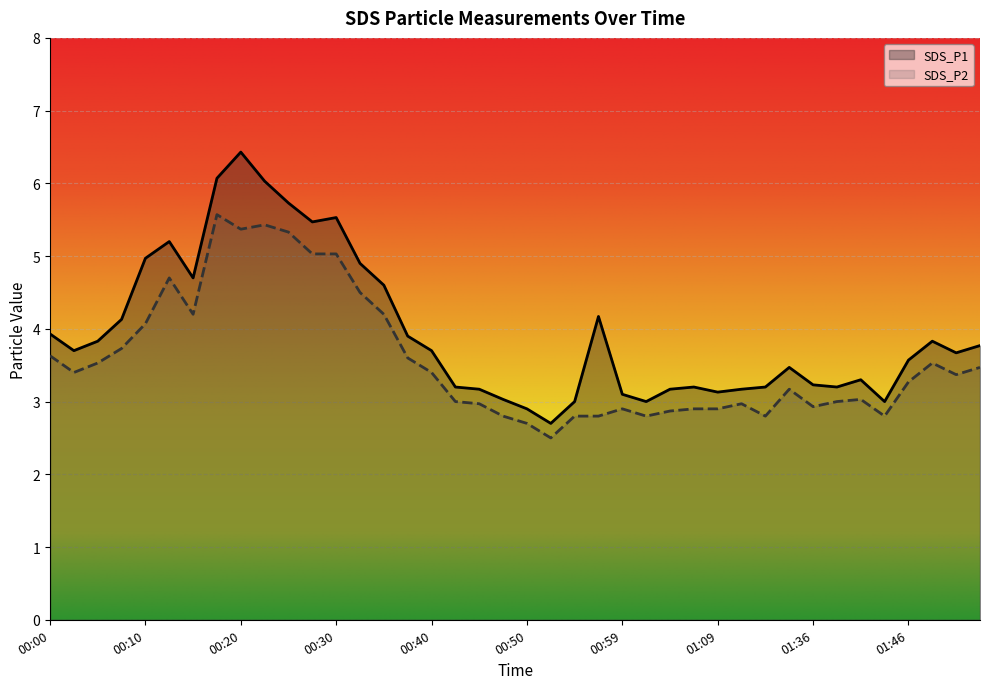

Where is the first local maximum for SDS_P1?

00:14